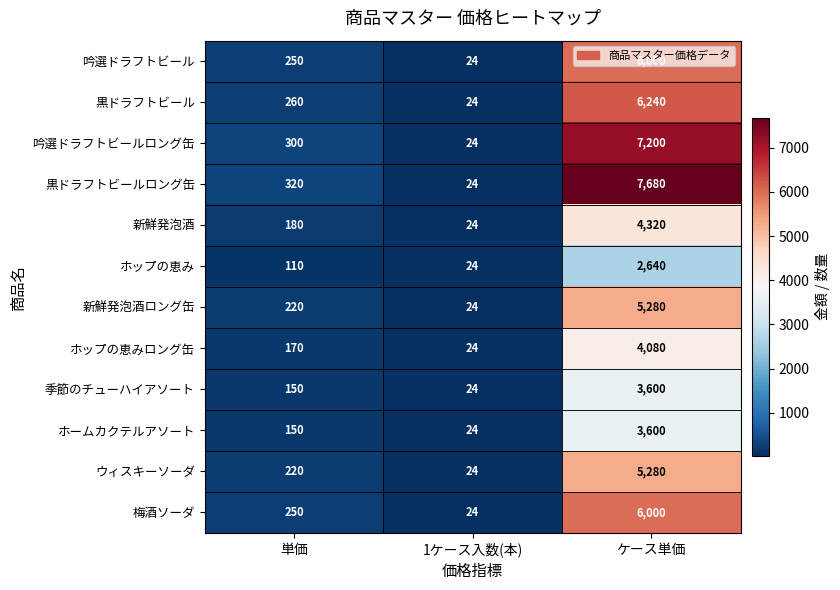

What is the average value of the 吟選ドラフトビール series?

2091